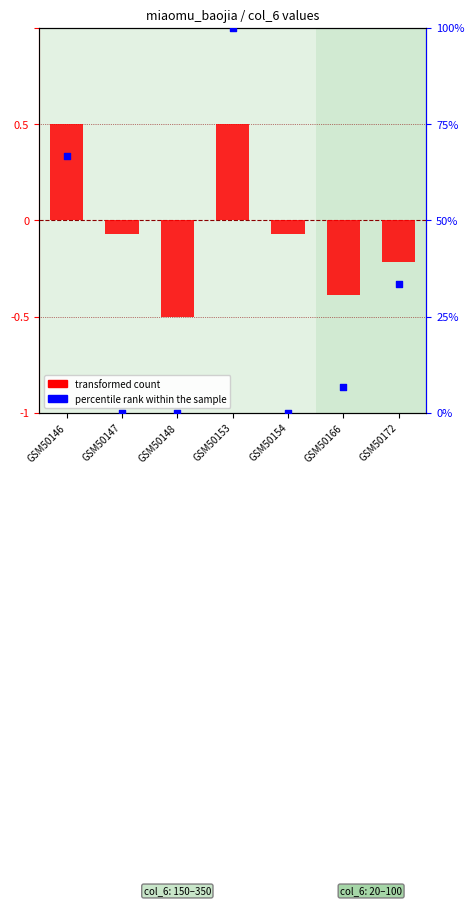

Which series contains the highest Y value?

percentile rank within the sample